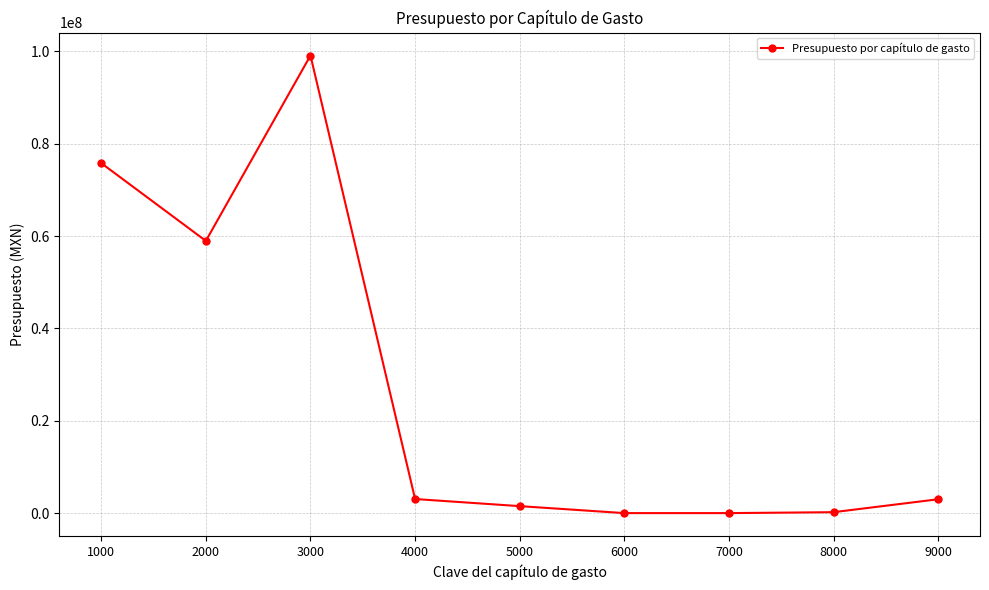

Which label corresponds to the largest value in the chart?

3000